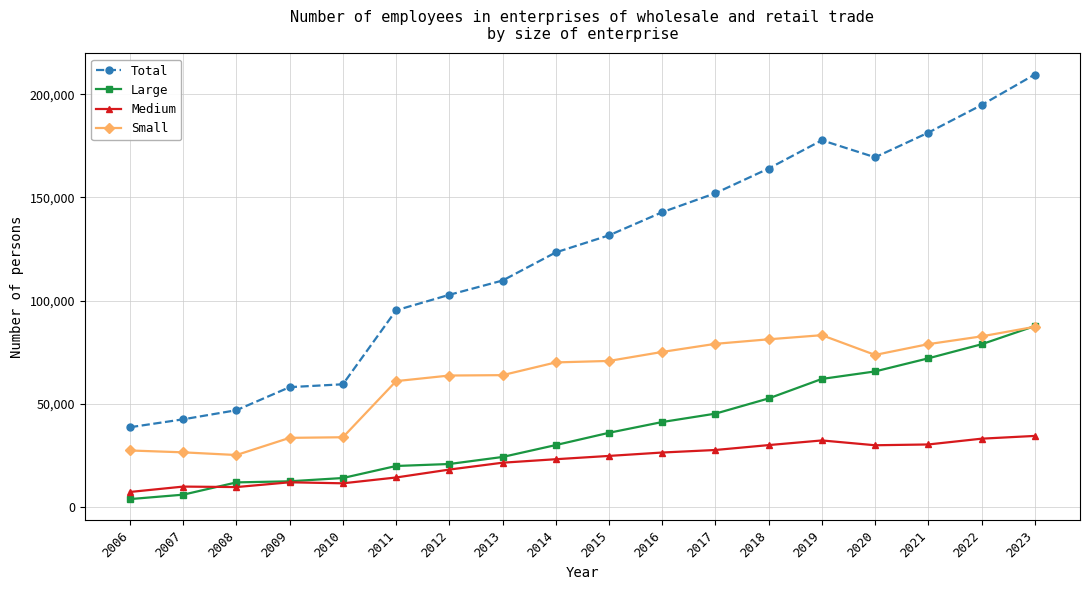

True or false: Total has more than 2 interior local peaks.

False